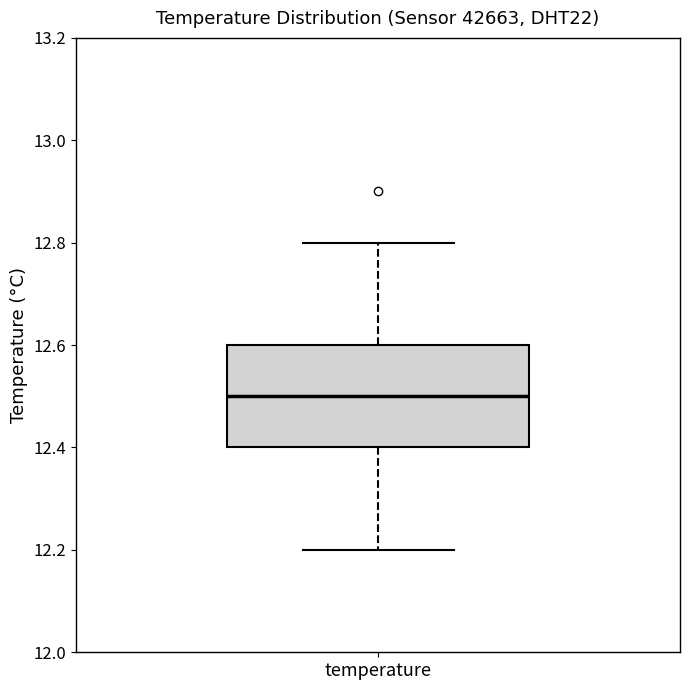

Where does the median line of the box for temperature sit on the y-axis? The values are not printed on the chart, so give them approximately, as read against the axis.

12.5